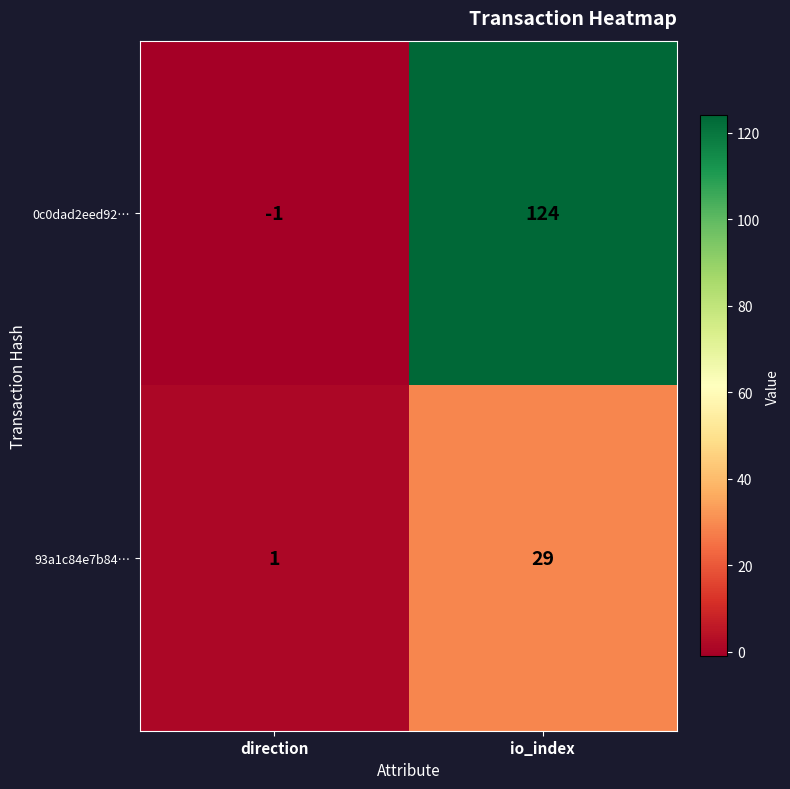

Rank the series by their average value, from highest to lowest.

0c0dad2eed92…, 93a1c84e7b84…